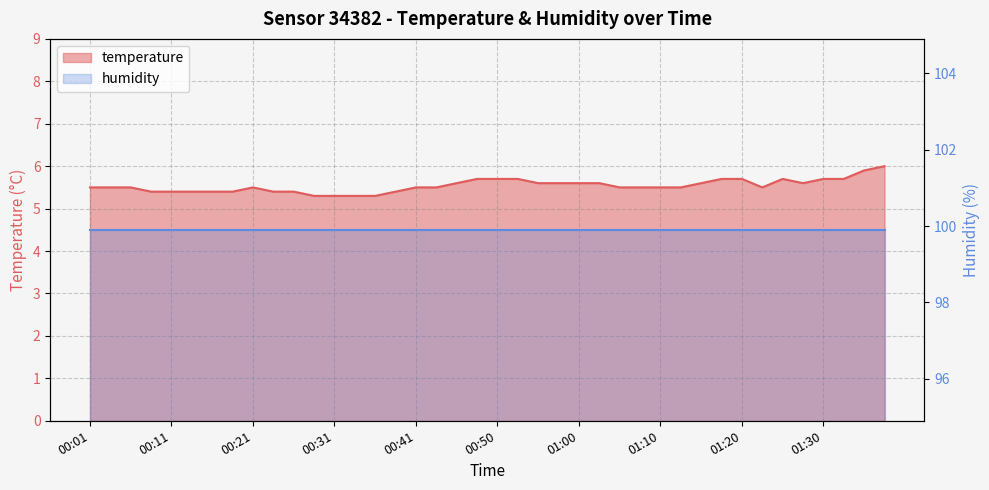

What is the change in value from 00:08 to 00:36?

-0.1